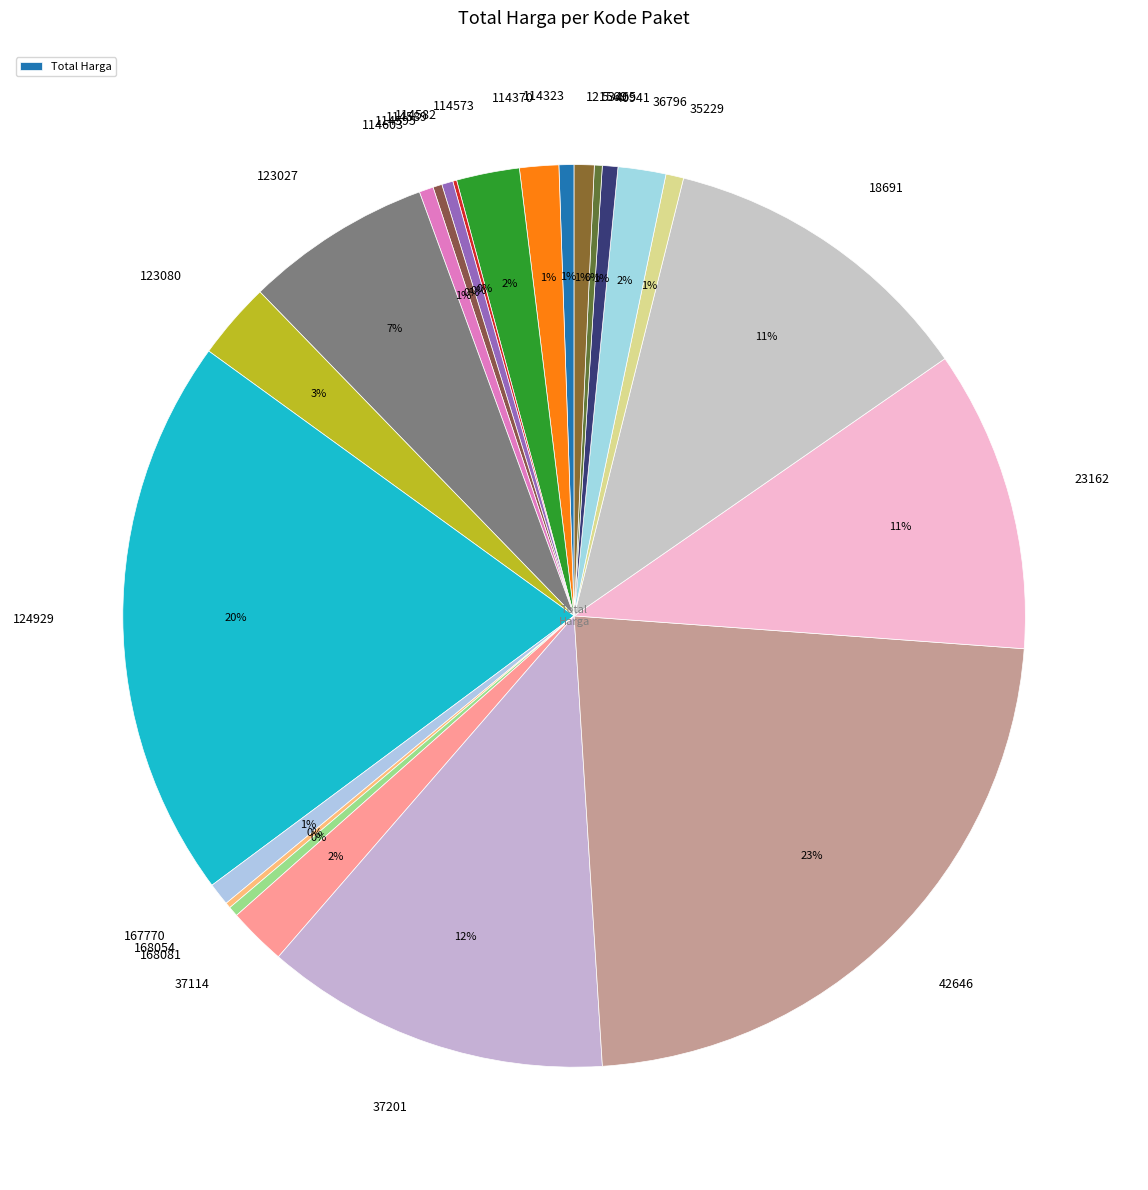

The 121569 slice represents 11% of the pie. True or false?

False